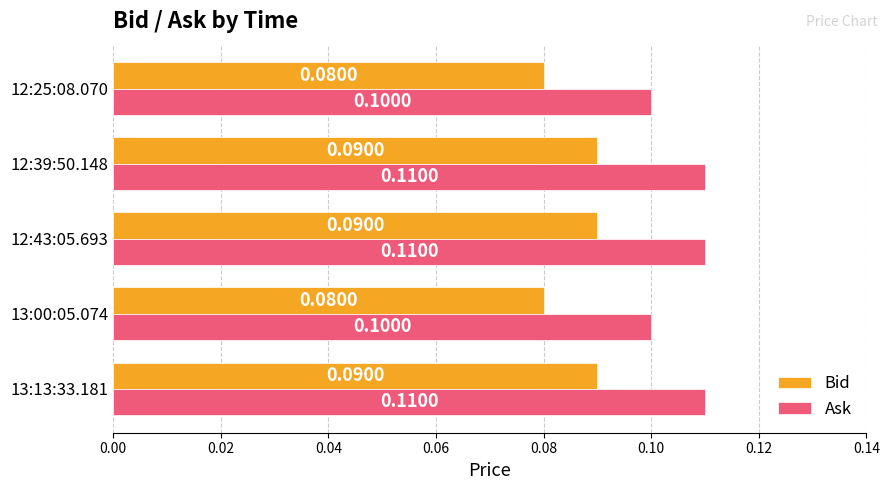

How many series are shown in this chart?

2